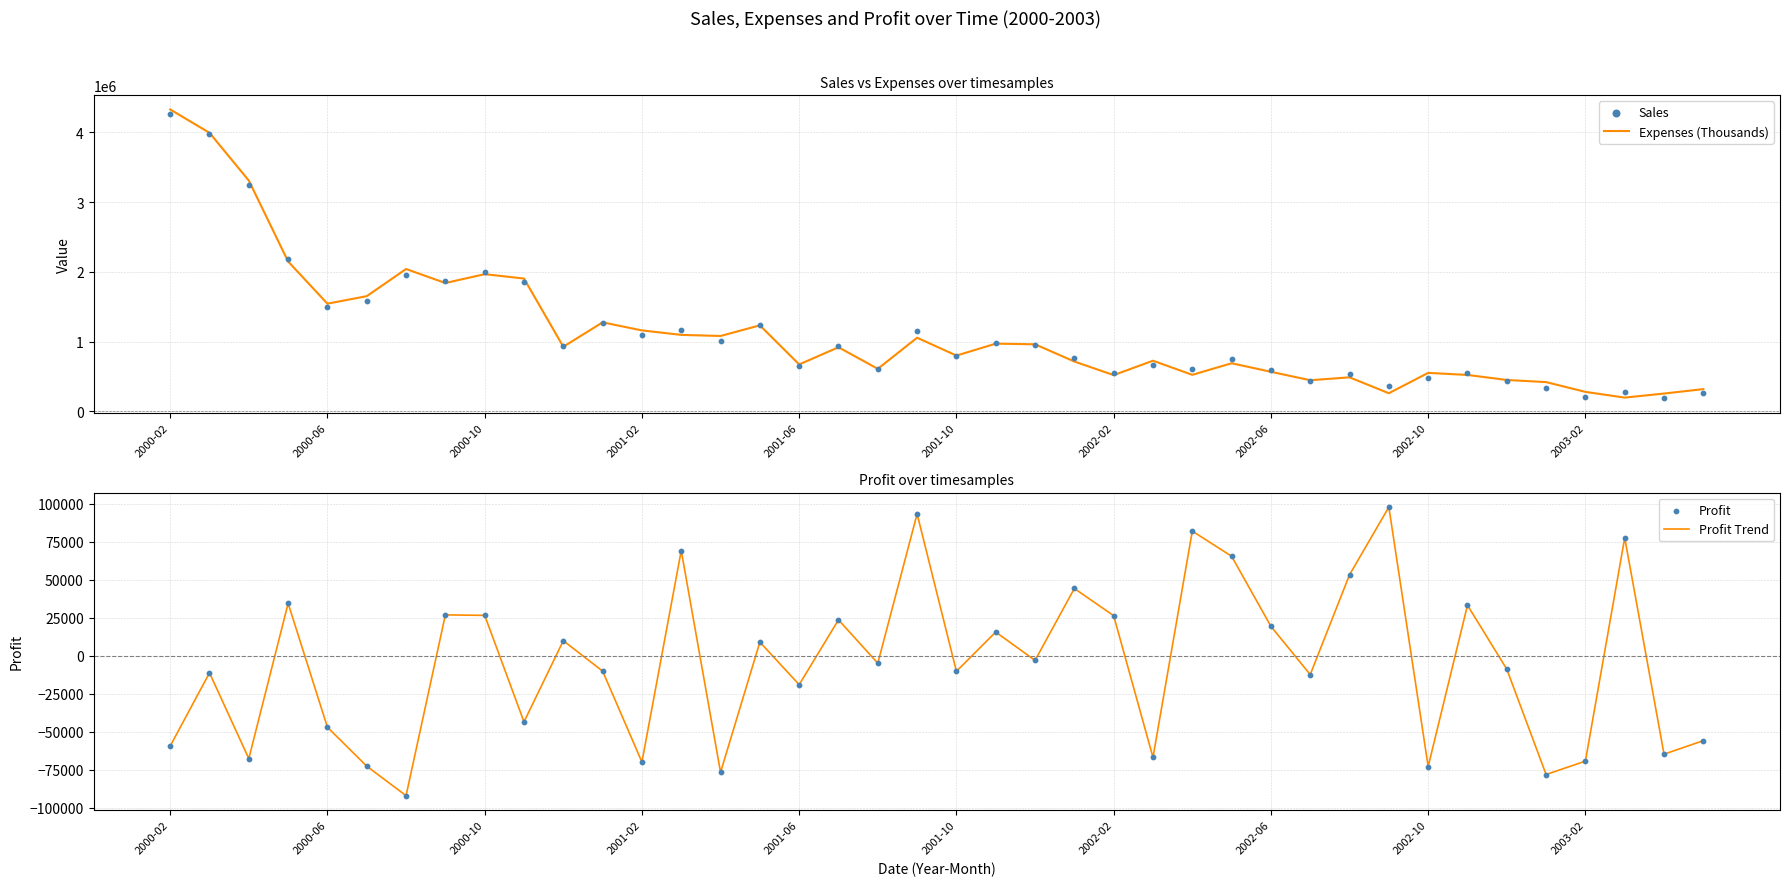

What is the total value across all series at 22?

1914004